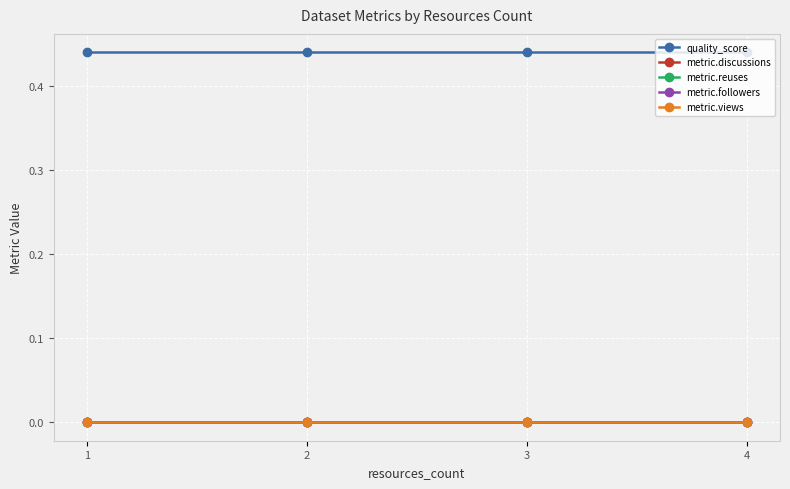

True or false: metric.reuses and quality_score cross at least once.

False